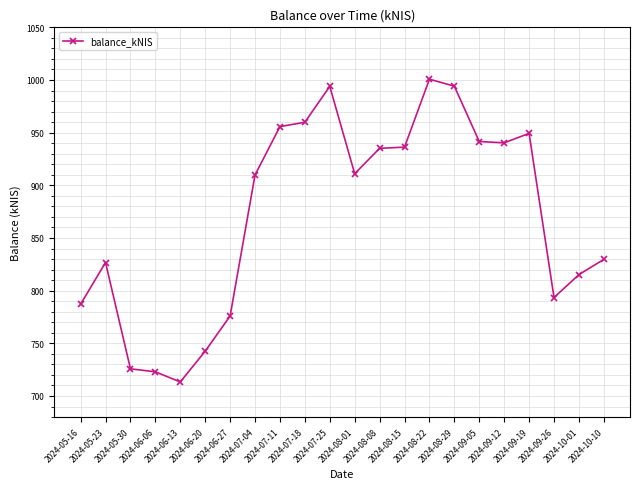

At which label is the value closest to 857?

2024-10-10